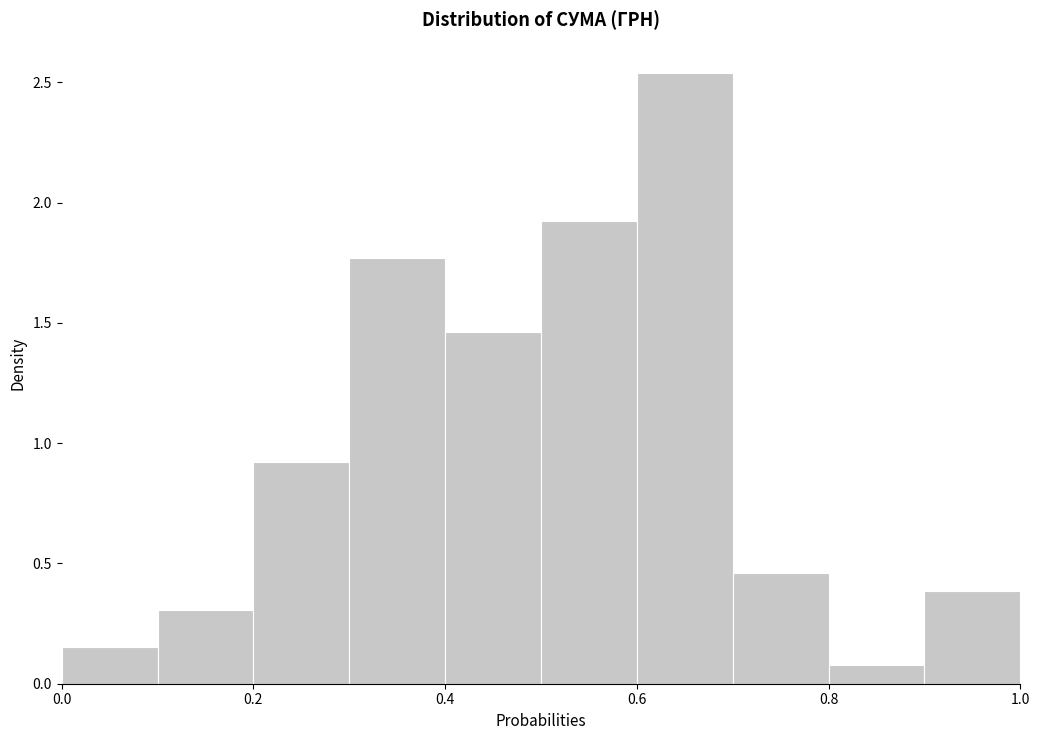

Reading left to right, list every bar in this chart as the range it spans on the x-axis followed by its height. The values are not printed on the chart, so give them approximately, as read against the axis.

0.0 to 0.1: 0.15
0.1 to 0.2: 0.30
0.2 to 0.3: 0.90
0.3 to 0.4: 1.75
0.4 to 0.5: 1.45
0.5 to 0.6: 1.90
0.6 to 0.7: 2.55
0.7 to 0.8: 0.45
0.8 to 0.9: 0.10
0.9 to 1.0: 0.40